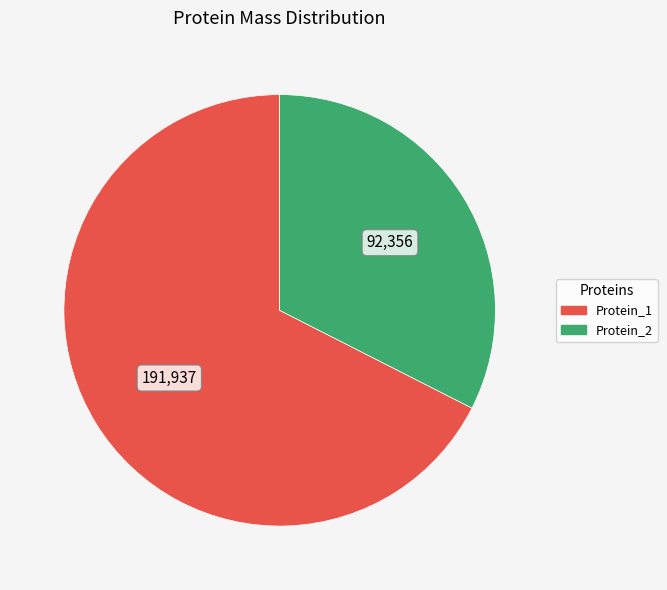

Rank the categories by value from lowest to highest.

Protein_2, Protein_1